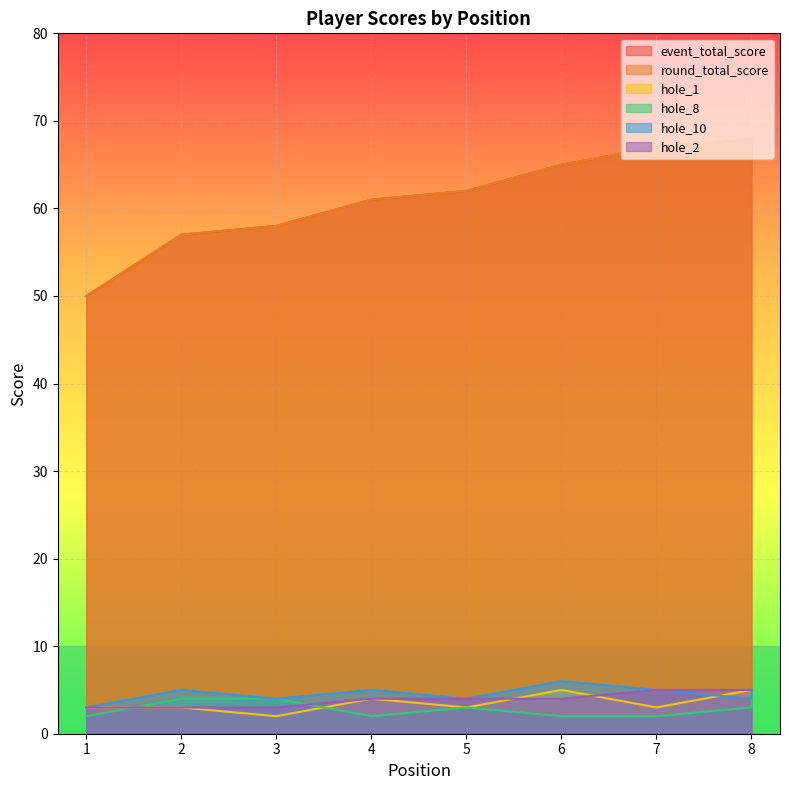

The value of hole_10 at 8 is 5. True or false?

False